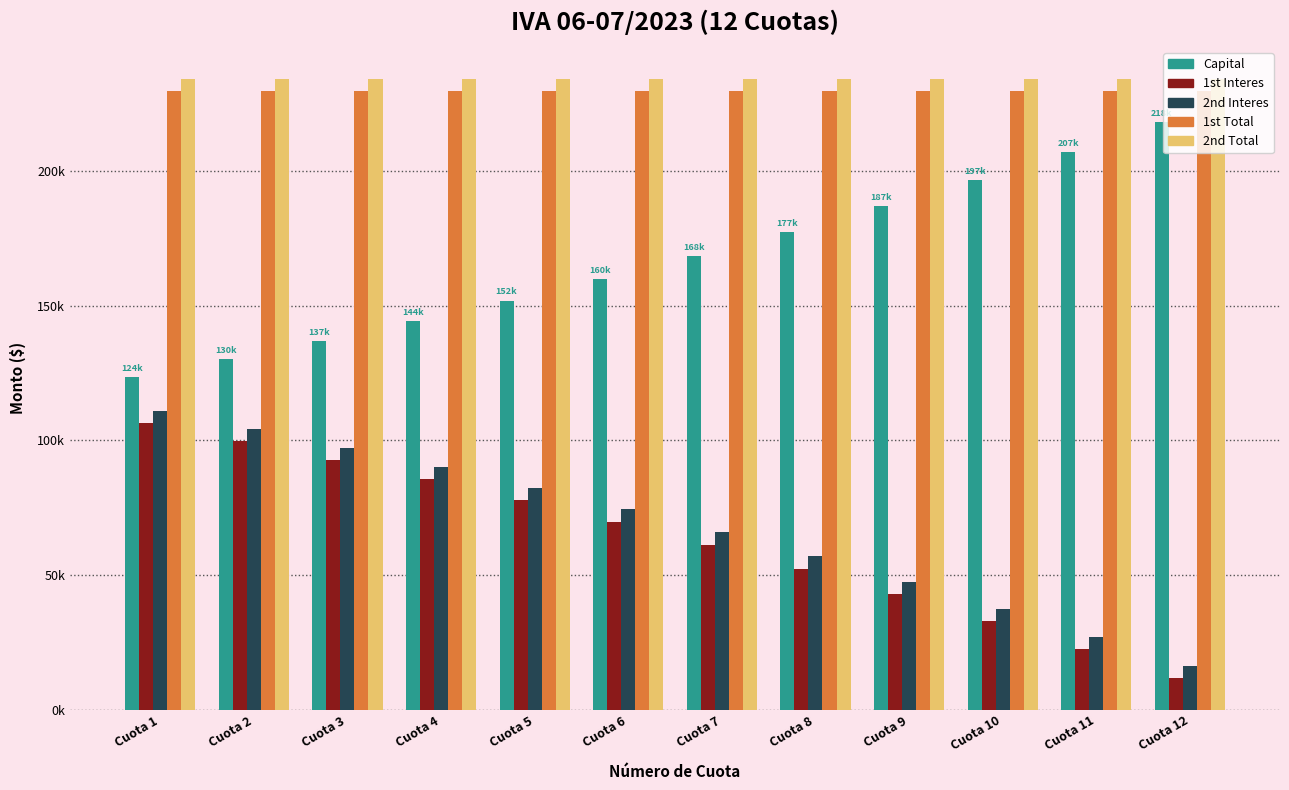

Reading left to right, list all the values displayed in this chart.

Capital: 123518.9	130077.8	136984.9	144258.8	151918.9	159985.8	168481.1	177427.4	186848.8	196770.5	207219.0	218222.3
1st Interes: 106291.0	99732.2	92825.0	85551.1	77891.0	69824.1	61328.8	52382.5	42961.1	33039.4	22590.9	11587.6
2nd Interes: 110818.3	104259.4	97352.3	90078.4	82418.3	74351.4	65856.1	56909.8	47488.4	37566.7	27118.2	16114.9
1st Total: 229809.9	229809.9	229809.9	229809.9	229809.9	229809.9	229809.9	229809.9	229809.9	229809.9	229809.9	229809.9
2nd Total: 234337.2	234337.2	234337.2	234337.2	234337.2	234337.2	234337.2	234337.2	234337.2	234337.2	234337.2	234337.2